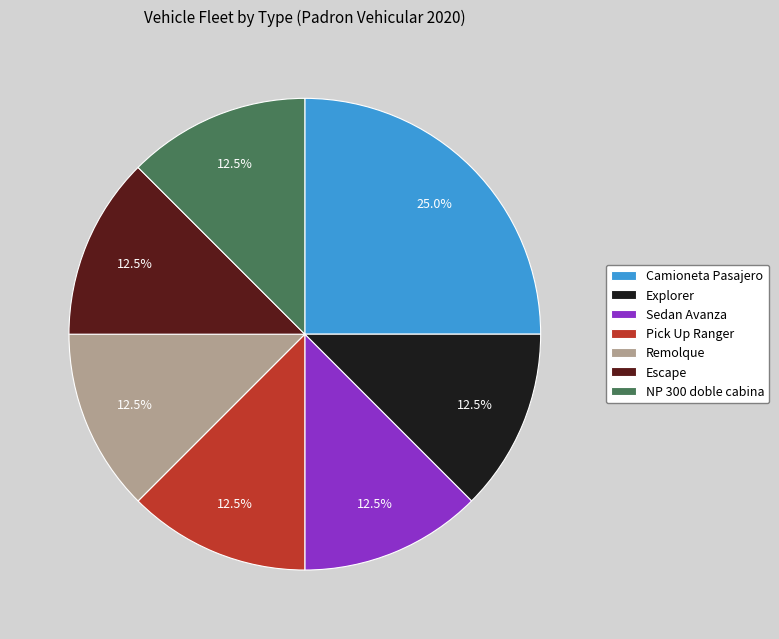

Is there any slice that represents more than half of the pie?

No